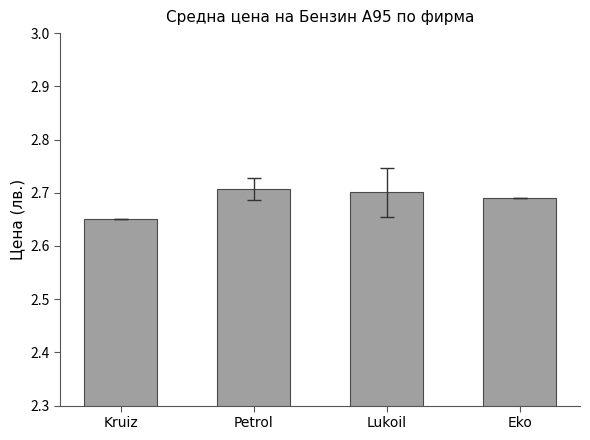

Rank the categories by value from lowest to highest.

Kruiz, Eko, Lukoil, Petrol